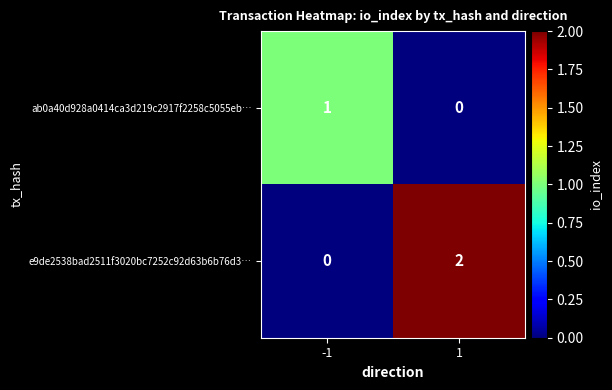

Reading left to right, list all the values displayed in this chart.

ab0a40d928a0414ca3d219c2917f2258c5055eb…: -1=1	1=0
e9de2538bad2511f3020bc7252c92d63b6b76d3…: -1=0	1=2